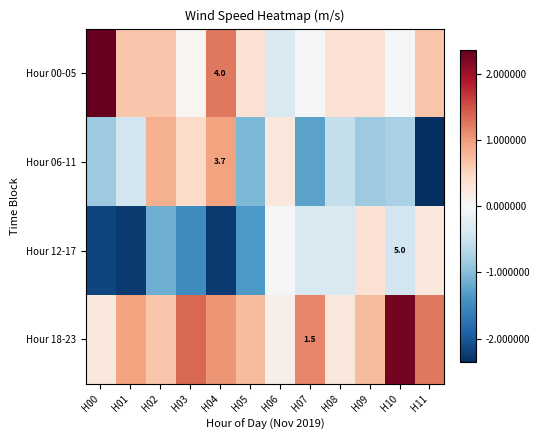

Count the number of data series in this chart.

4